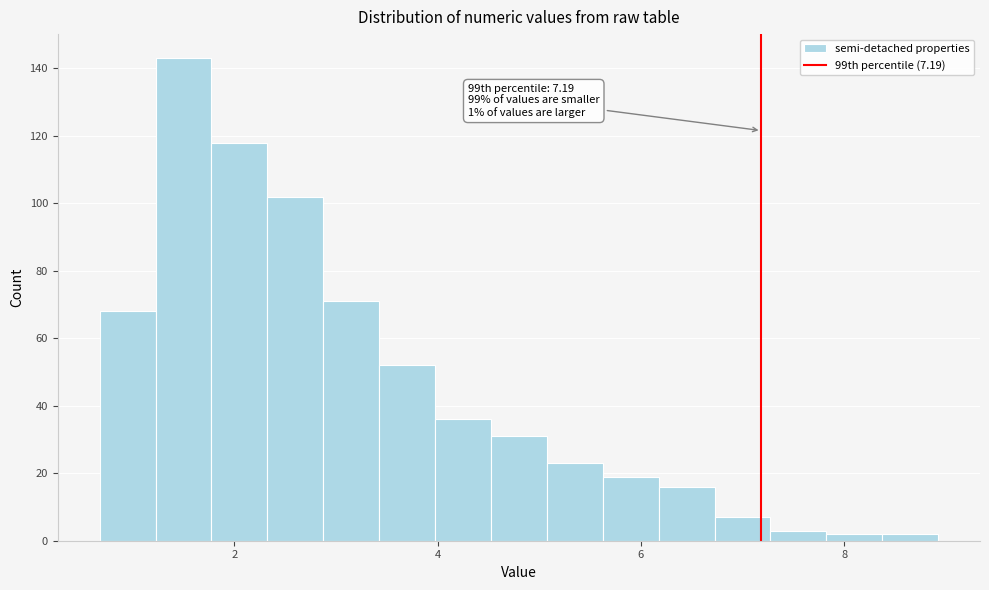

Read against the x-axis, roughly where is the centre of the tallest bar?

1.4